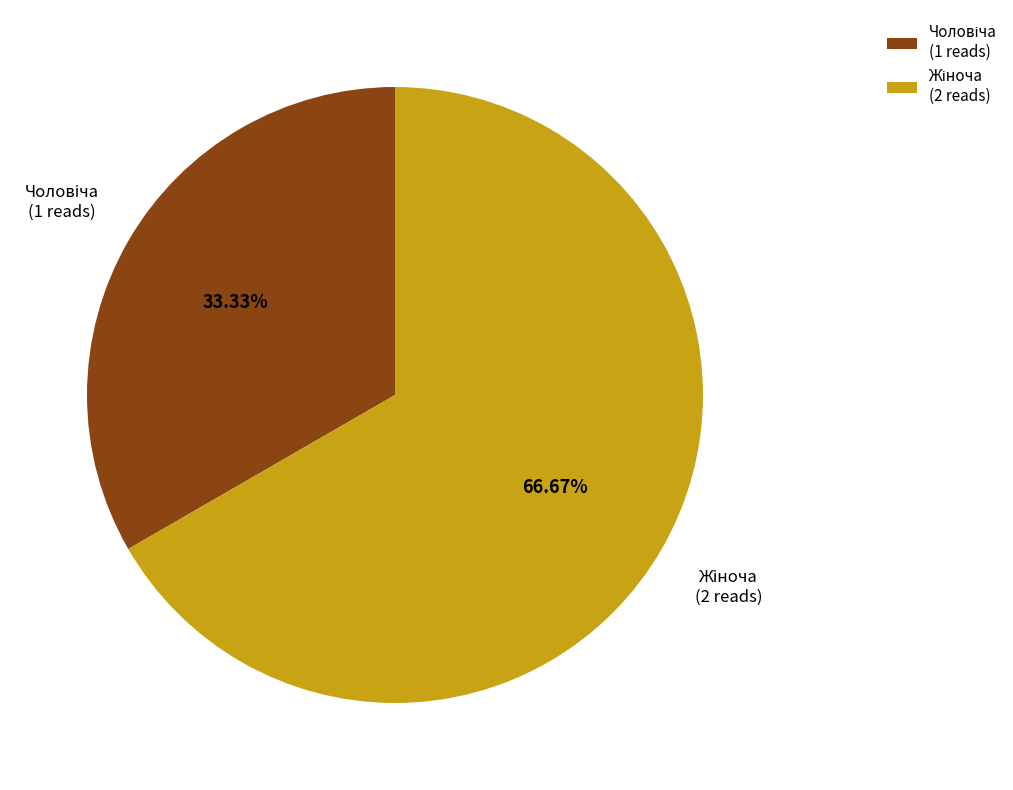

Does any single category account for the majority?

Yes